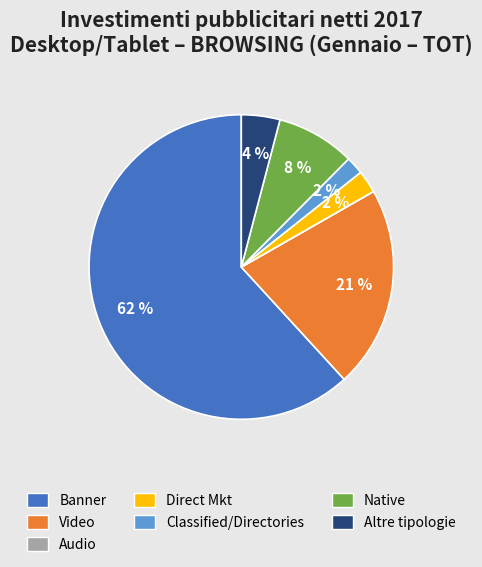

To the nearest percent, what percentage of the pie is Direct Mkt?

2%